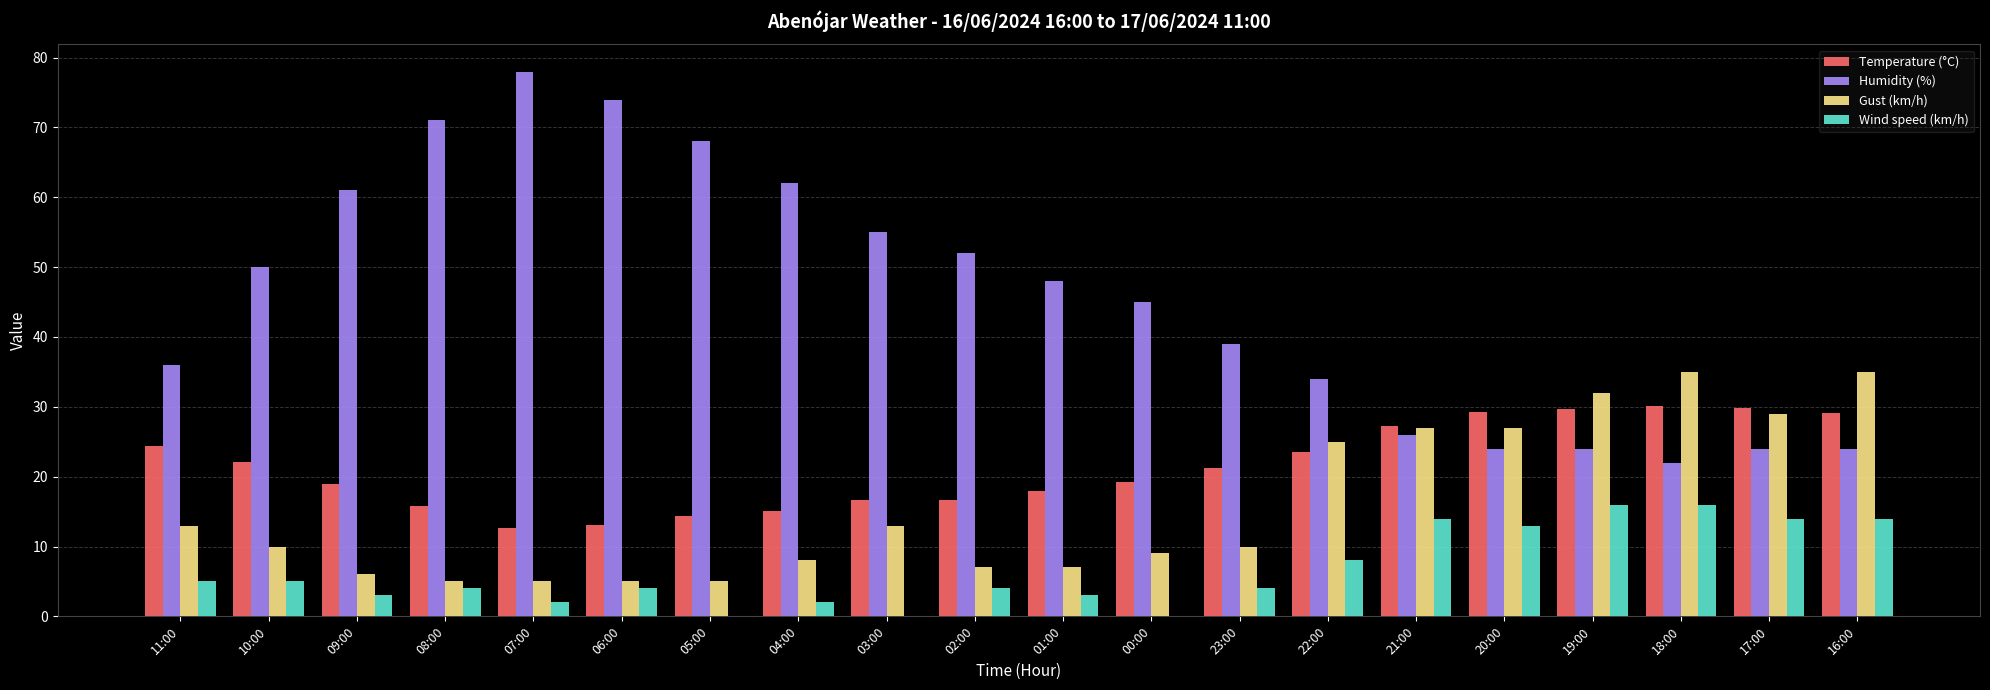

Which series has the largest total across all categories?

Humidity (%)